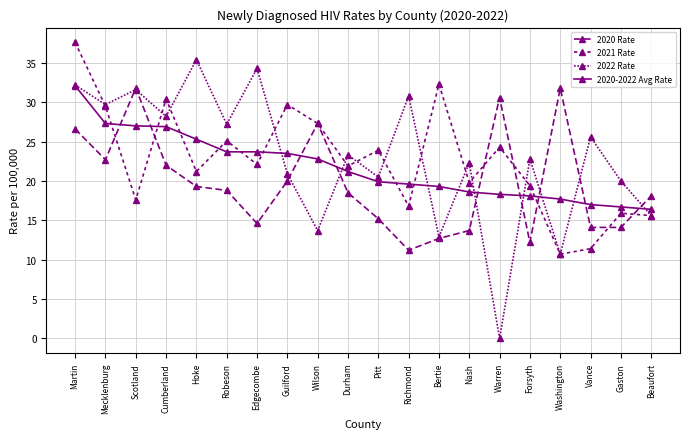

How many series are shown in this chart?

4